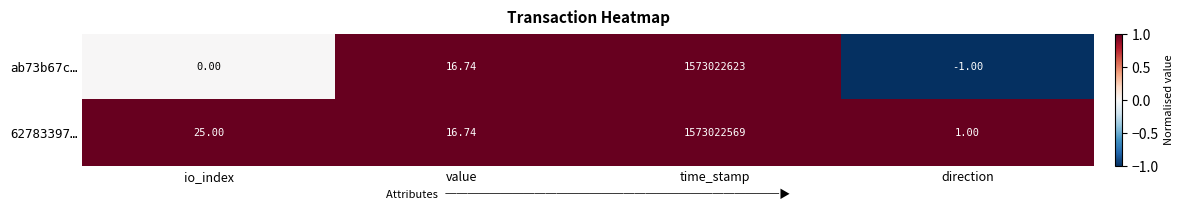

At which label does ab73b67c… first exceed 16?

value